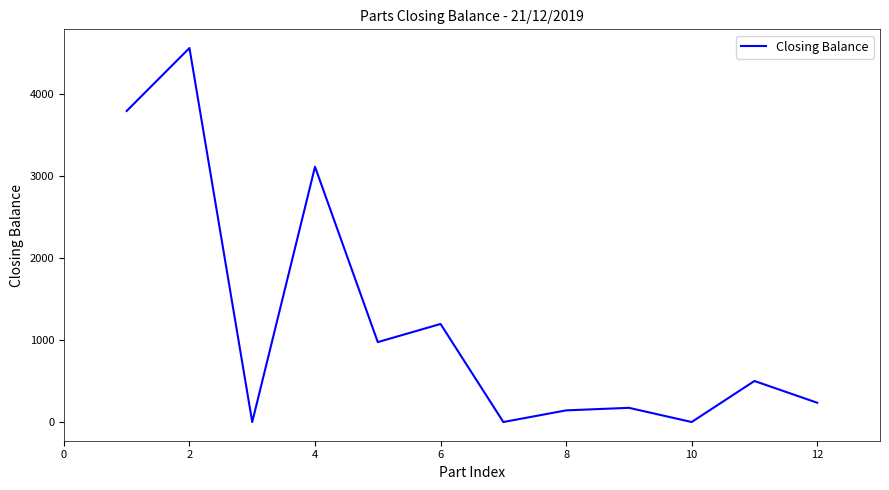

What is the difference between the maximum and minimum values?

4558